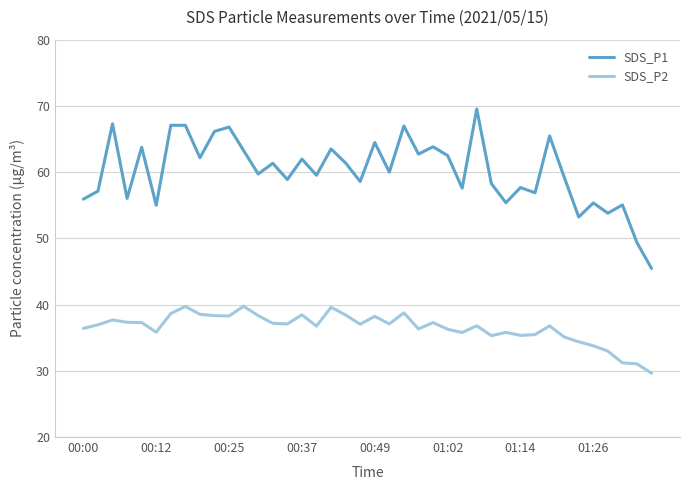

What are all the series names shown in the legend?

SDS_P1, SDS_P2